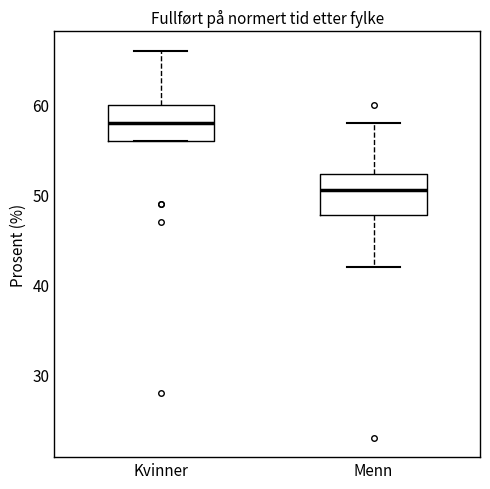

Which box has the lowest median line?

Menn